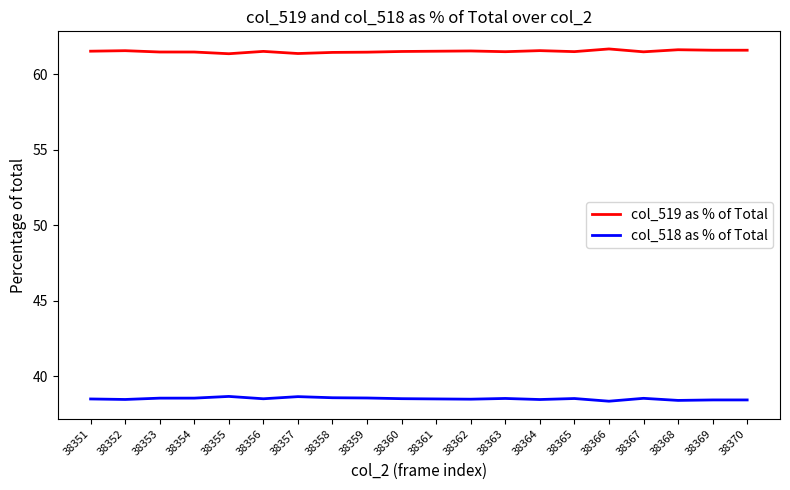

Rank the series at 38368 from highest to lowest value.

col_519 as % of Total, col_518 as % of Total